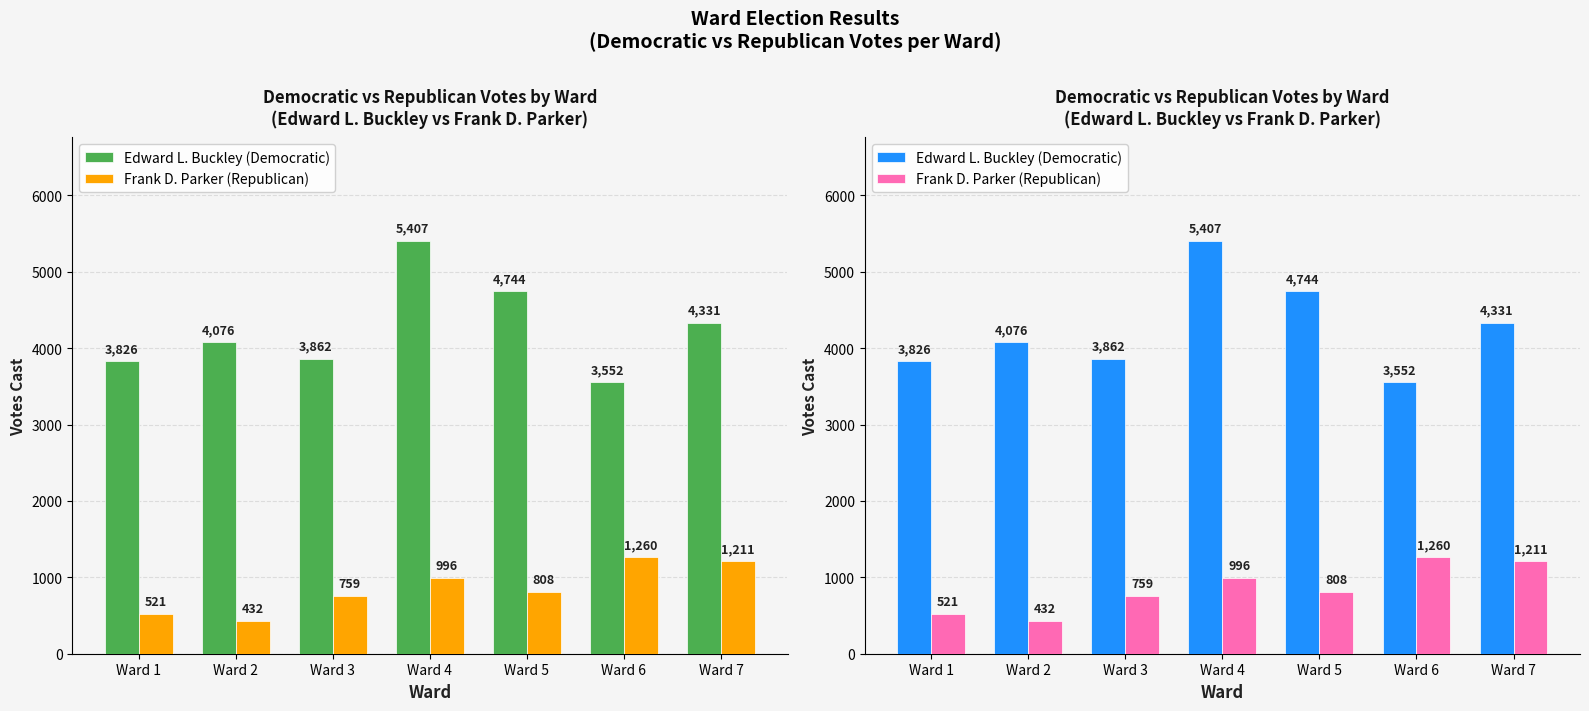

How many values in the Frank D. Parker (Republican) series exceed 808?

3